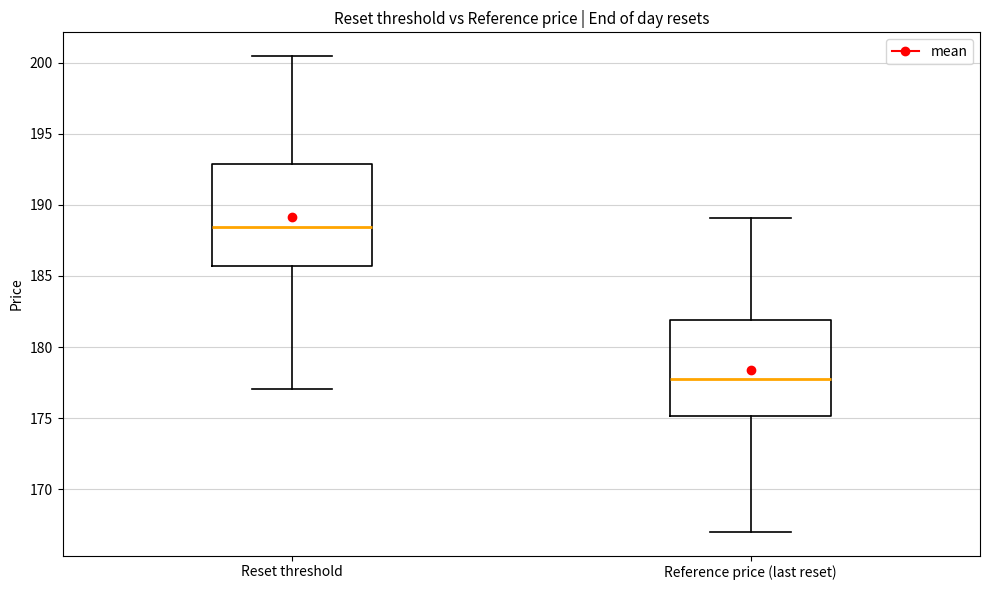

Reading left to right, transcribe this box plot: for each box, give where its median line is, the range the box spans, and where its two whiskers end, as read against the y-axis. The values are not printed on the chart, so give them approximately, as read against the axis.

Reset threshold: median 188.5, box 185.5 to 193.0, whiskers 177.0 to 200.5
Reference price (last reset): median 178.0, box 175.0 to 182.0, whiskers 167.0 to 189.0